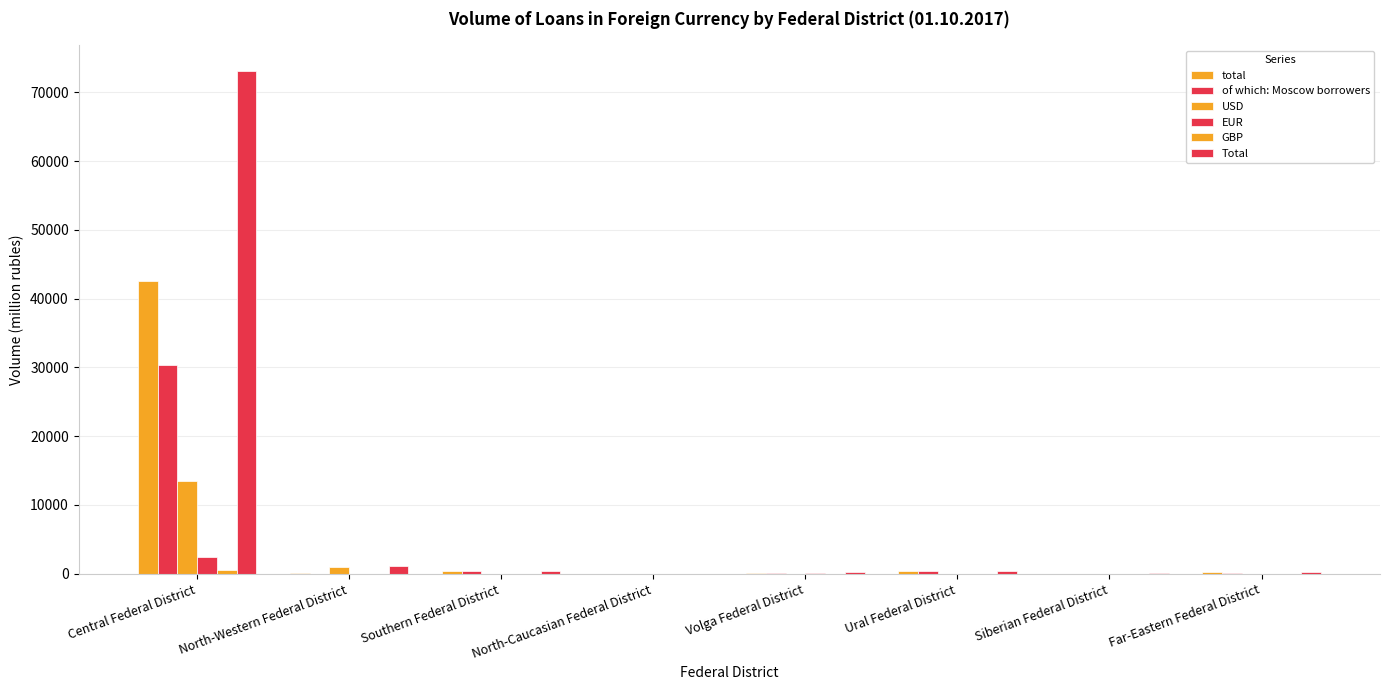

What is the label of the 4th bar from the left?

North-Caucasian Federal District